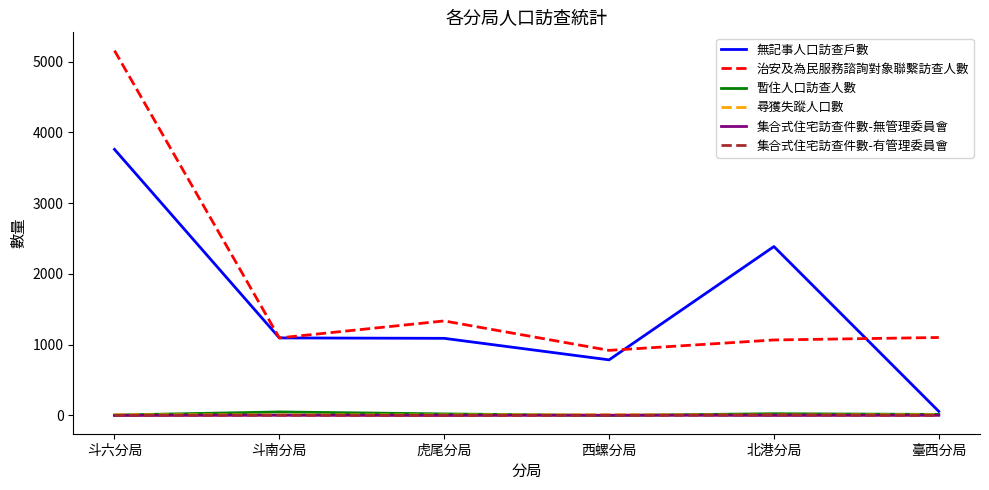

At which category is the sum across all series the highest?

斗六分局